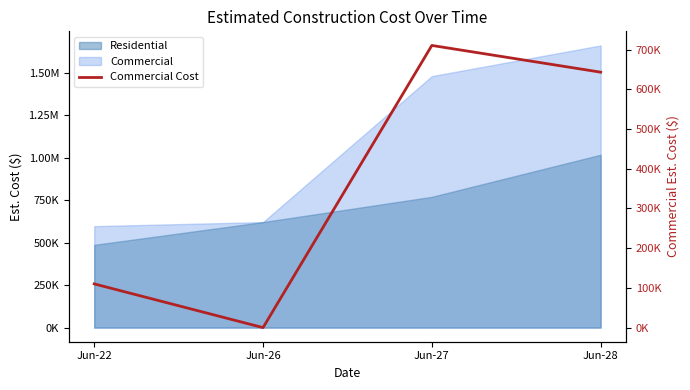

True or false: the data has more than 1 interior local peaks.

False